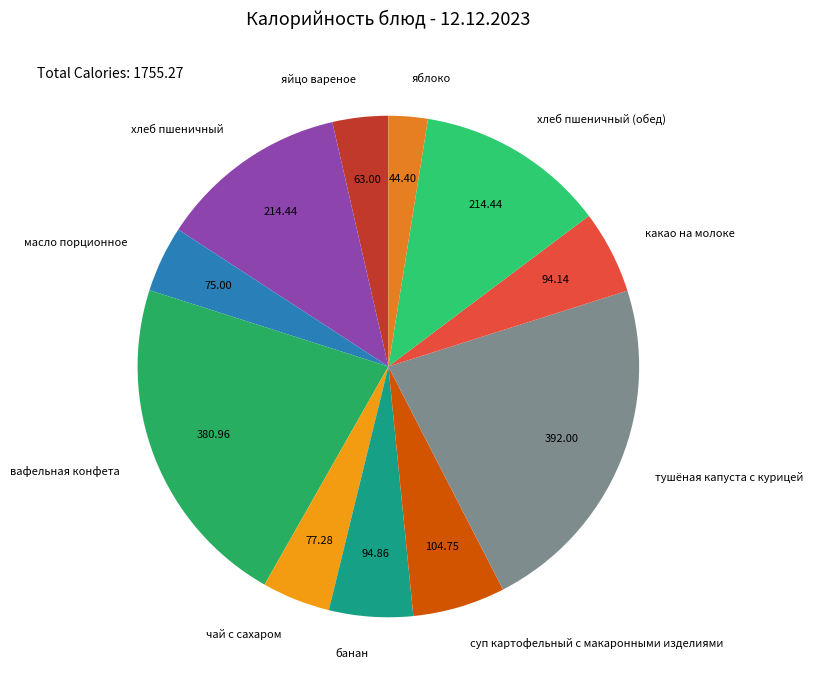

Which category has the biggest portion of the pie?

тушёная капуста с курицей